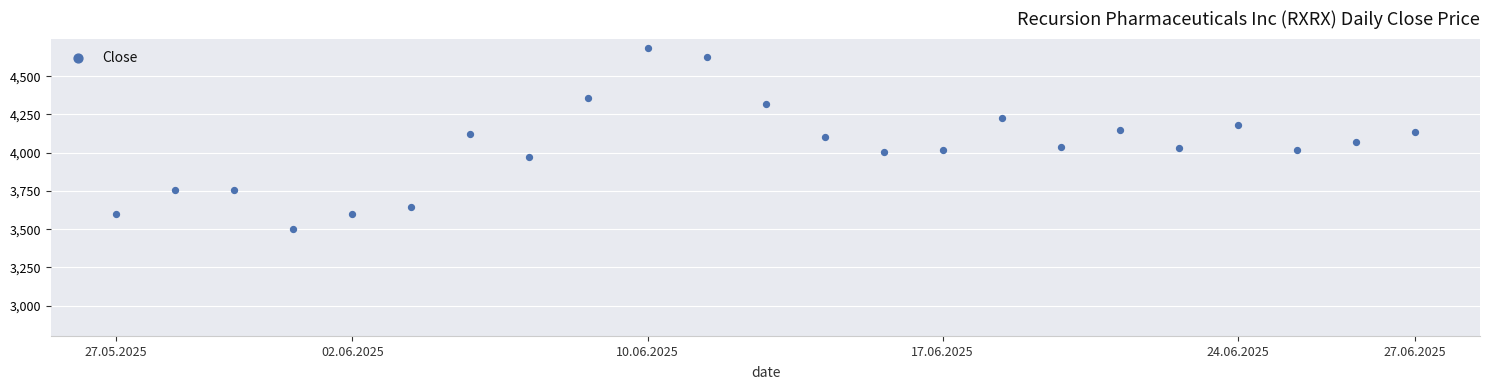

What is the range of Y values (max minus min)?

1185